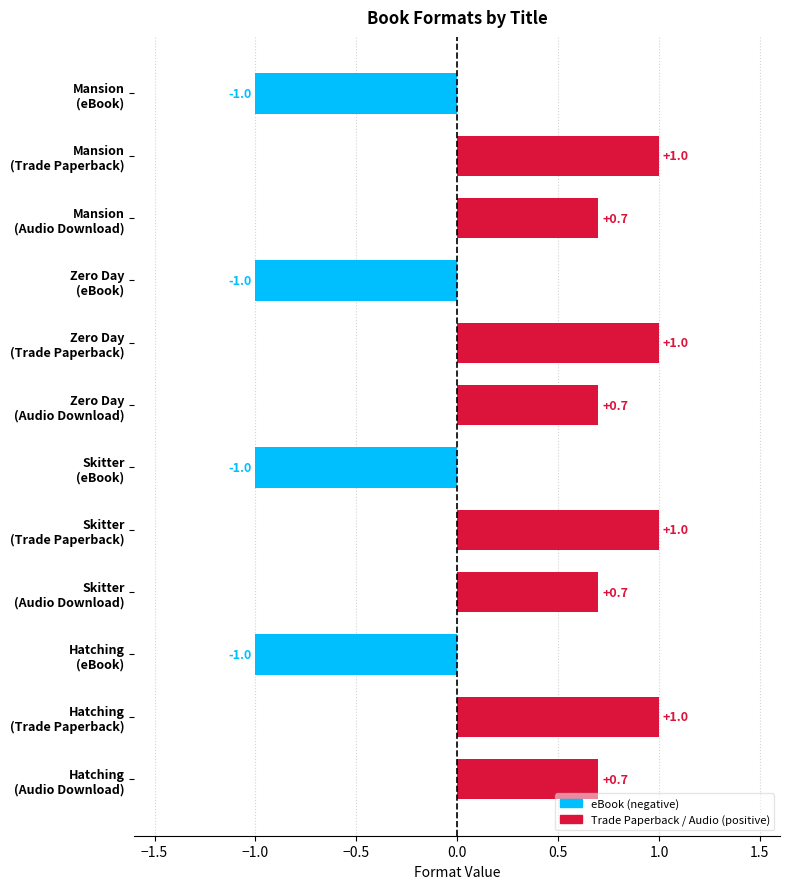

What is the average value?

0.2